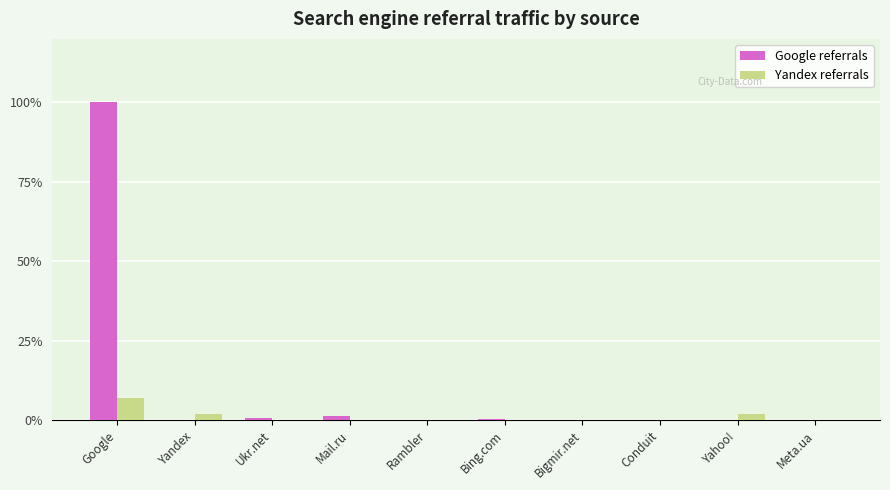

Which series has the widest spread of values?

Google referrals